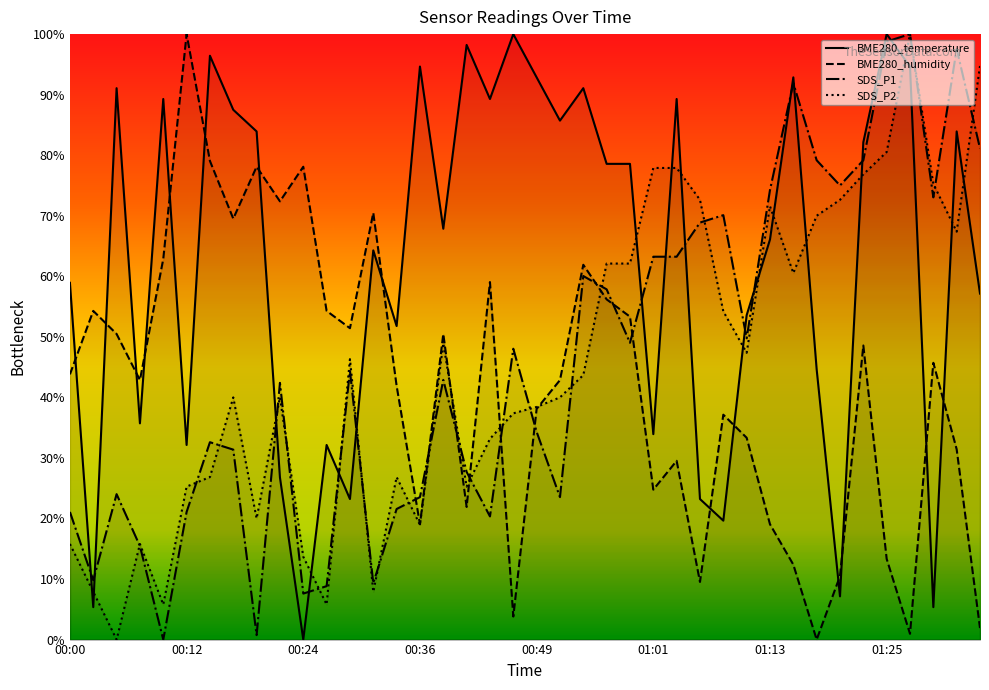

Which series ends up on top after the final intersection of SDS_P1 and BME280_humidity?

SDS_P1